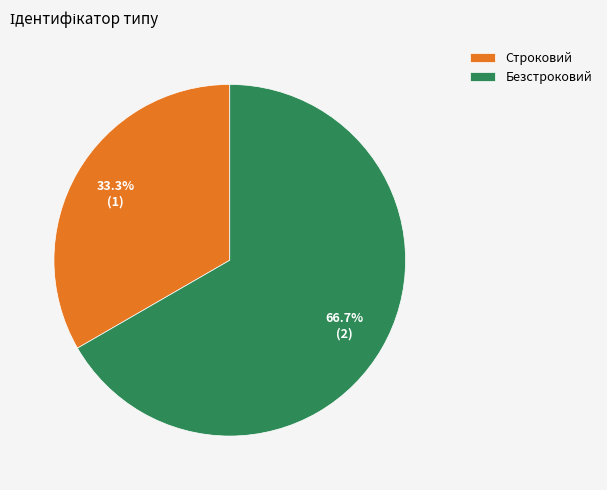

Which category has the smallest portion of the pie?

Строковий